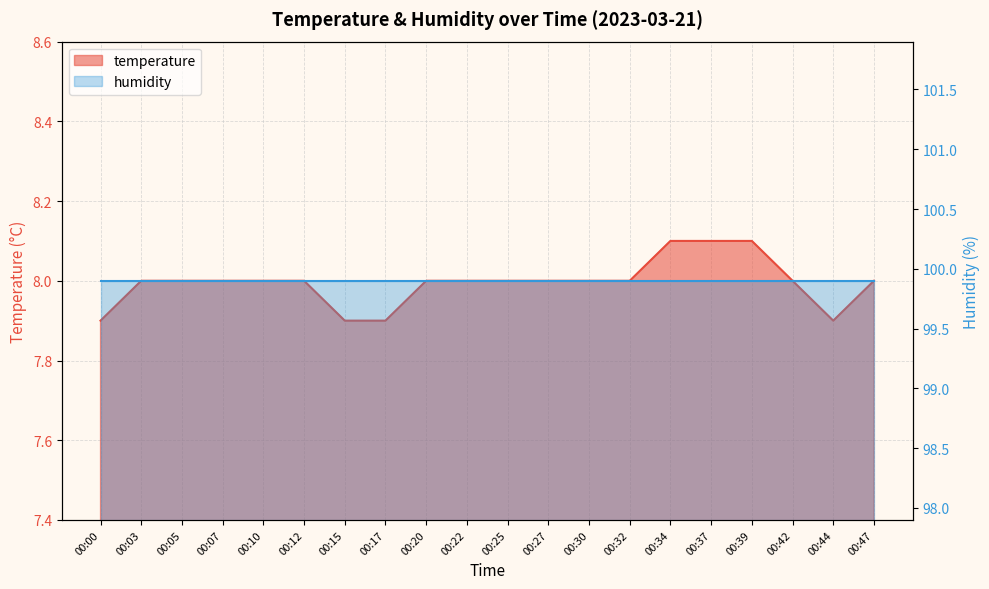

Reading left to right, extract all data points from this chart.

00:00=7.9	00:03=8.0	00:05=8.0	00:07=8.0	00:10=8.0	00:12=8.0	00:15=7.9	00:17=7.9	00:20=8.0	00:22=8.0	00:25=8.0	00:27=8.0	00:30=8.0	00:32=8.0	00:34=8.1	00:37=8.1	00:39=8.1	00:42=8.0	00:44=7.9	00:47=8.0